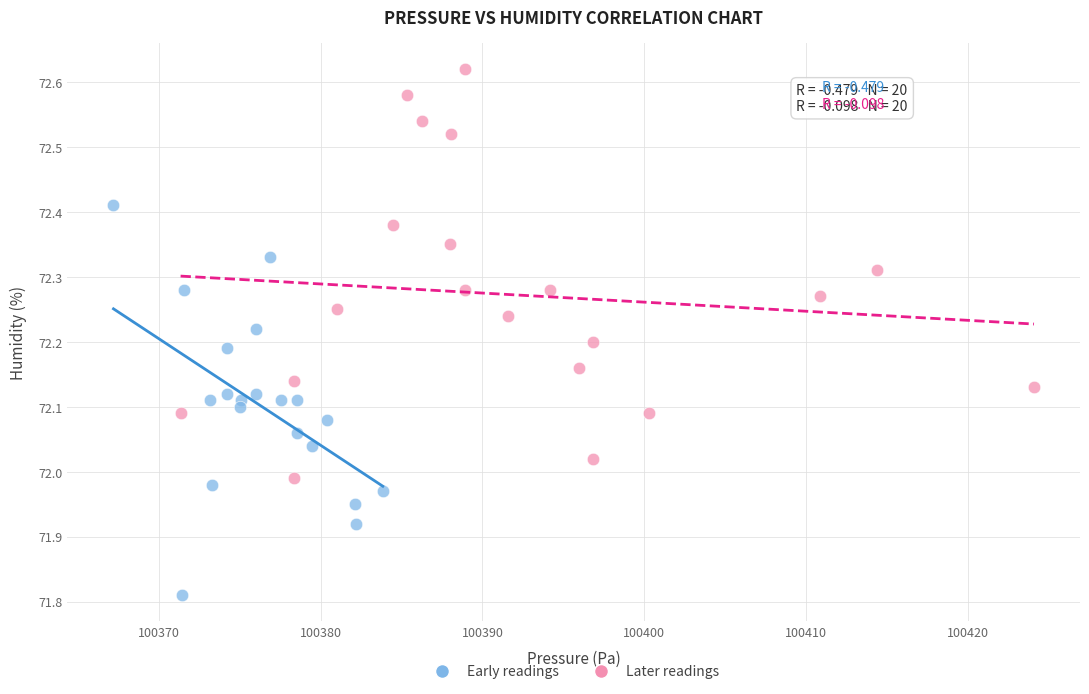

Which series reaches the minimum Y coordinate?

Early readings